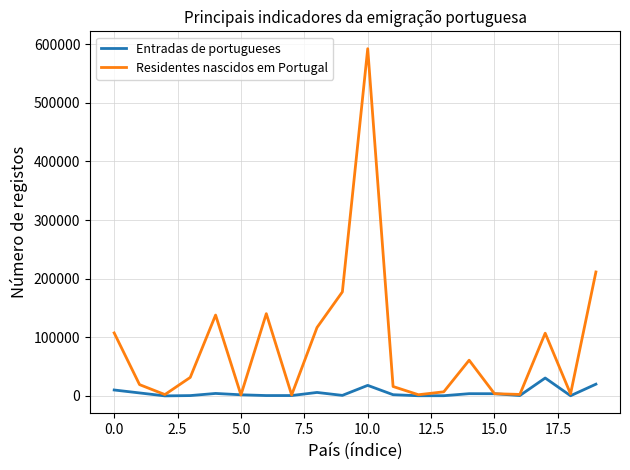

Which series has the largest total across all categories?

Residentes nascidos em Portugal